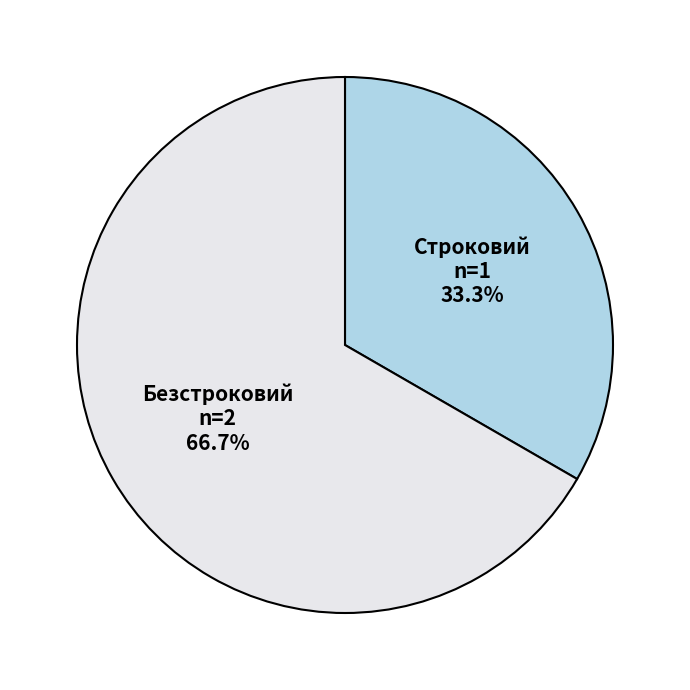

Is Строковий the majority of the pie?

No